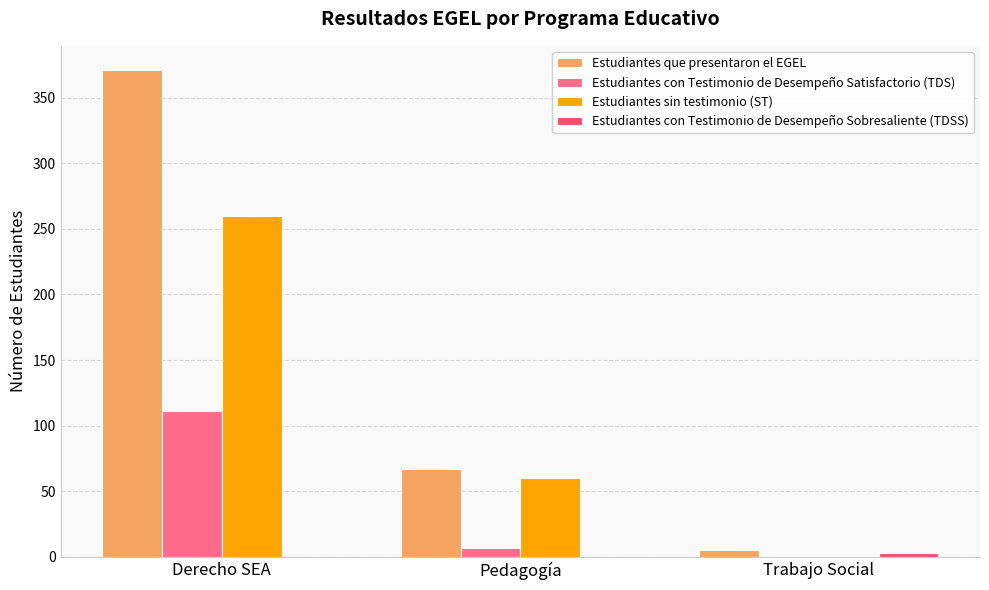

How many groups of bars are there?

3